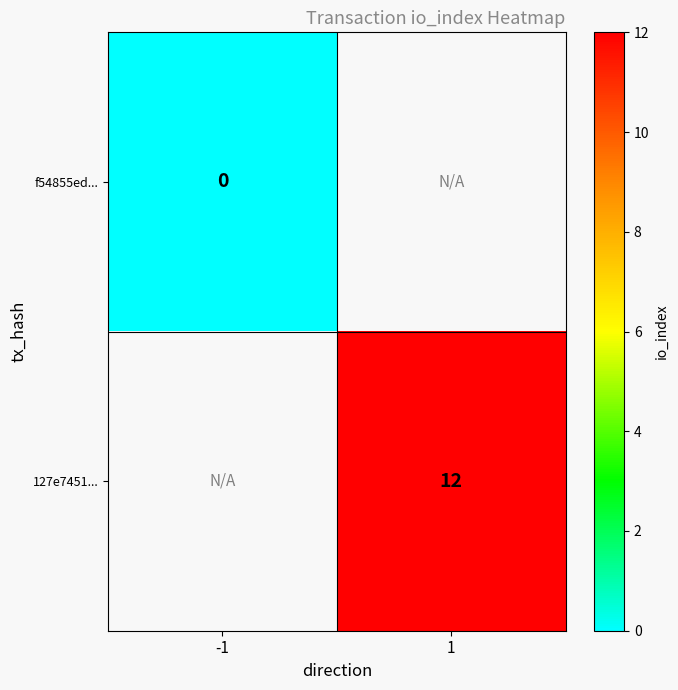

Which series has the largest range (max minus min)?

f54855ed...